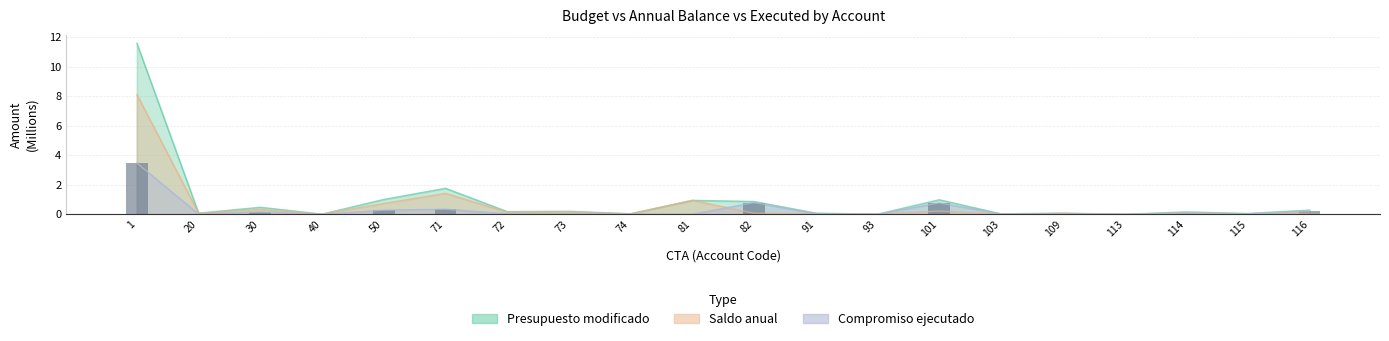

Between 114 and 20, which is larger?

114